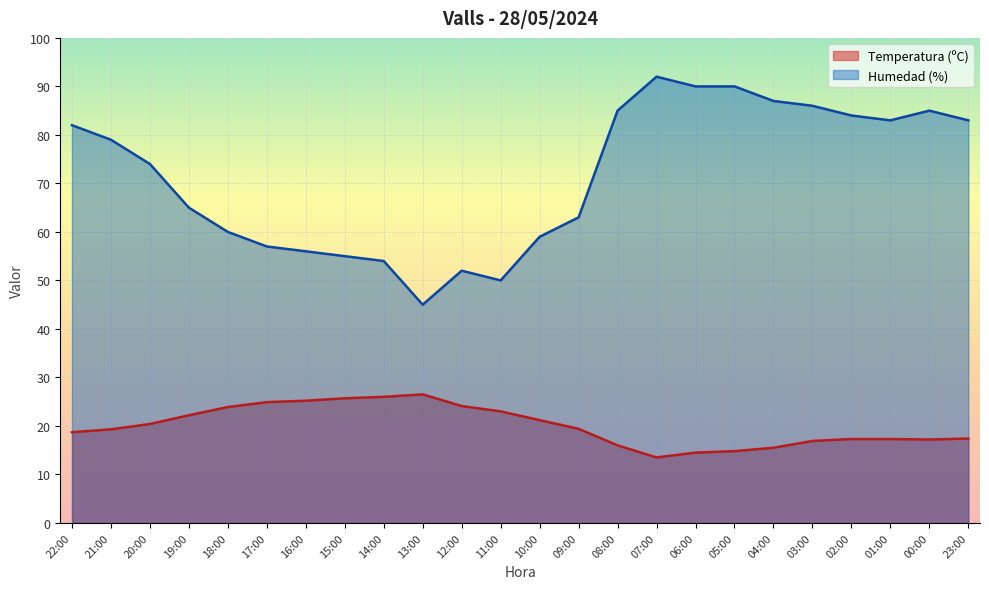

How many interior local peaks does the Temperatura (ºC) series have?

1